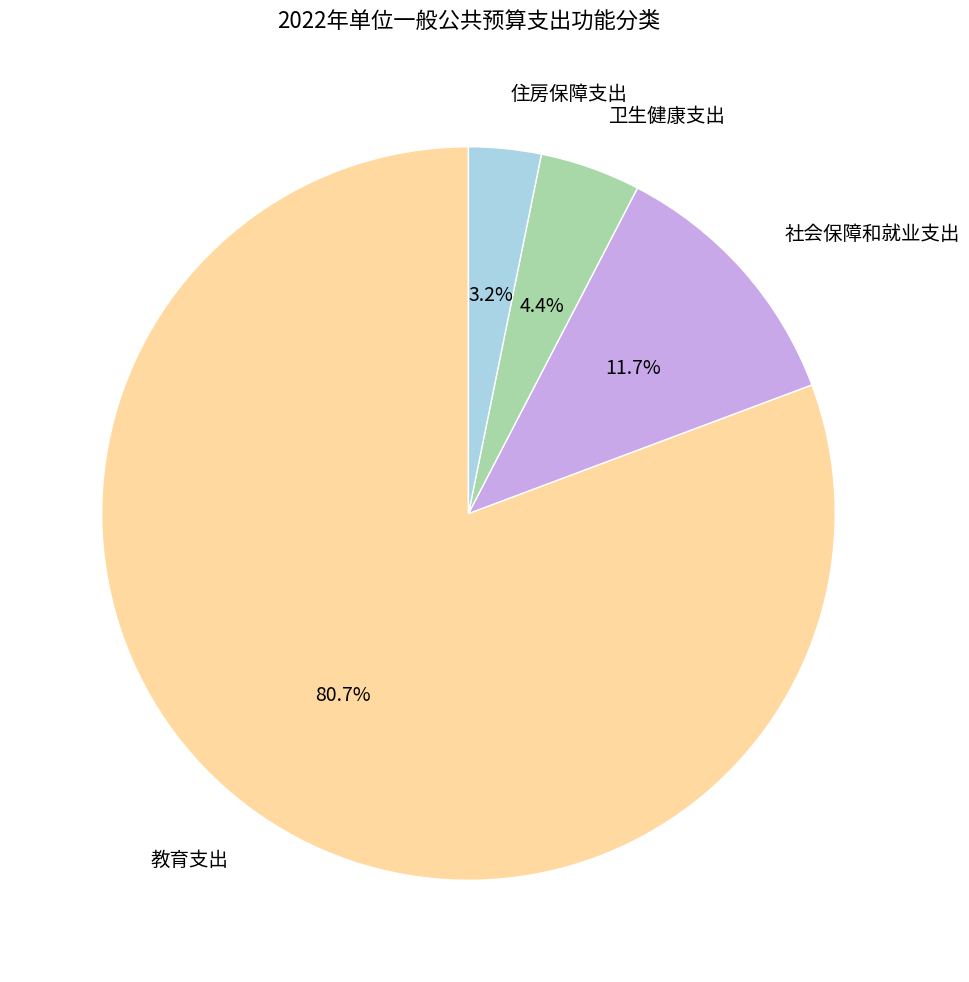

To the nearest percent, what portion does 教育支出 represent?

81%